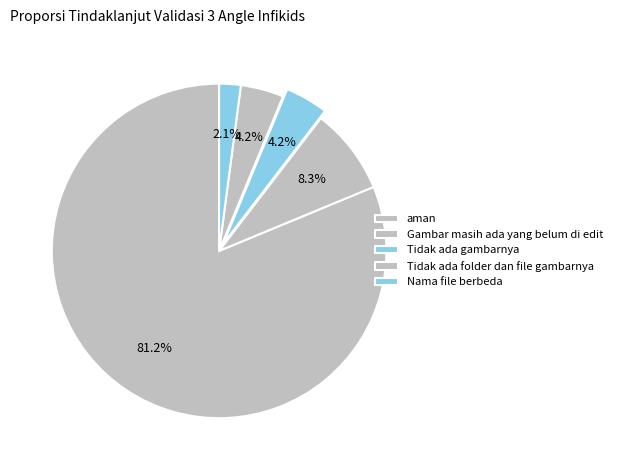

Rank the categories by value from highest to lowest.

aman, Gambar masih ada yang belum di edit, Tidak ada gambarnya, Tidak ada folder dan file gambarnya, Nama file berbeda